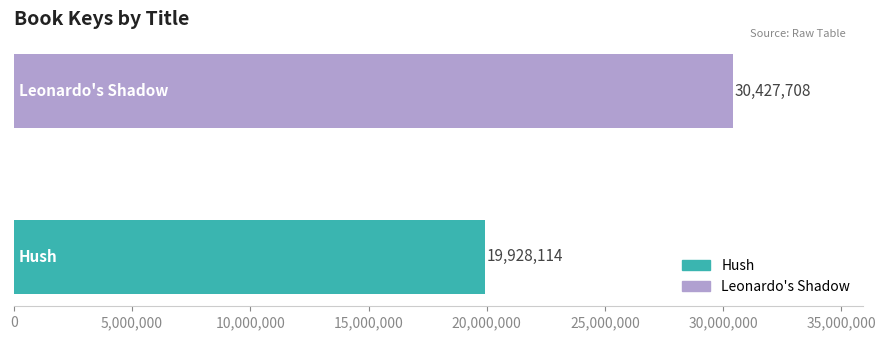

Reading bottom to top, list all the values displayed in this chart.

19928114	30427708